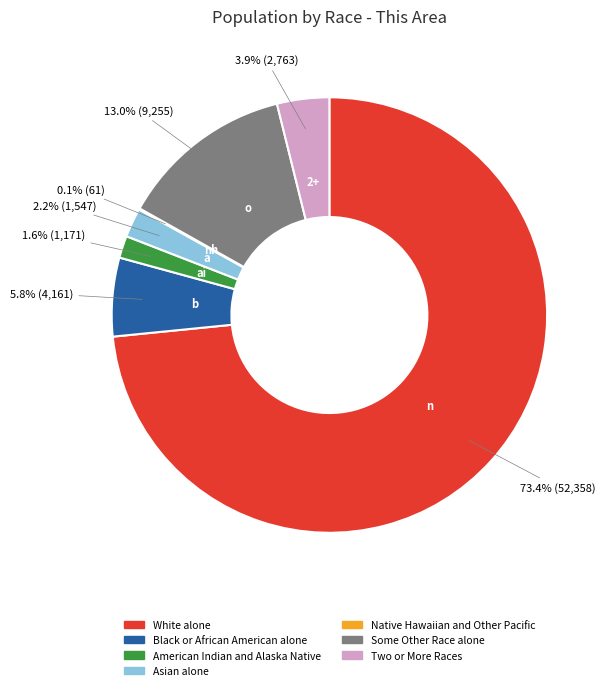

What percentage is NOT represented by Asian alone?

97.8%